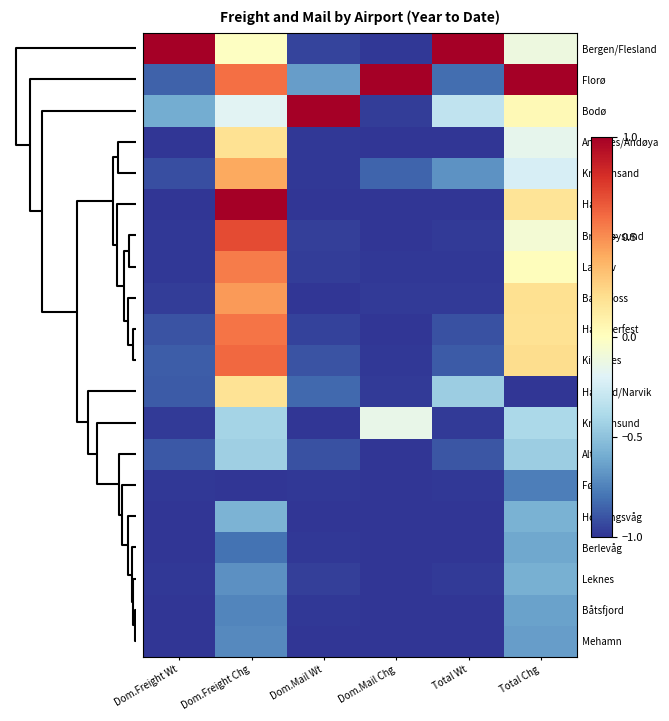

Reading right to left, extract all data points from this chart.

Bergen/Flesland: Total Chg=-0.1	Total Wt=1.0	Dom.Mail Chg=-1.0	Dom.Mail Wt=-1.0	Dom.Freight Chg=-0.0	Dom.Freight Wt=1.0
Florø: Total Chg=1.0	Total Wt=-0.8	Dom.Mail Chg=1.0	Dom.Mail Wt=-0.7	Dom.Freight Chg=0.6	Dom.Freight Wt=-0.9
Bodø: Total Chg=0.0	Total Wt=-0.3	Dom.Mail Chg=-1.0	Dom.Mail Wt=1.0	Dom.Freight Chg=-0.2	Dom.Freight Wt=-0.6
Andenes/Andøya: Total Chg=-0.2	Total Wt=-1.0	Dom.Mail Chg=-1.0	Dom.Mail Wt=-1.0	Dom.Freight Chg=0.2	Dom.Freight Wt=-1.0
Kristiansand: Total Chg=-0.2	Total Wt=-0.7	Dom.Mail Chg=-0.8	Dom.Mail Wt=-1.0	Dom.Freight Chg=0.4	Dom.Freight Wt=-0.9
Hasvik: Total Chg=0.2	Total Wt=-1.0	Dom.Mail Chg=-1.0	Dom.Mail Wt=-1.0	Dom.Freight Chg=1.0	Dom.Freight Wt=-1.0
Brønnøysund: Total Chg=-0.1	Total Wt=-1.0	Dom.Mail Chg=-1.0	Dom.Mail Wt=-1.0	Dom.Freight Chg=0.7	Dom.Freight Wt=-1.0
Lakselv: Total Chg=0.0	Total Wt=-1.0	Dom.Mail Chg=-1.0	Dom.Mail Wt=-1.0	Dom.Freight Chg=0.6	Dom.Freight Wt=-1.0
Bardufoss: Total Chg=0.2	Total Wt=-1.0	Dom.Mail Chg=-1.0	Dom.Mail Wt=-1.0	Dom.Freight Chg=0.5	Dom.Freight Wt=-1.0
Hammerfest: Total Chg=0.2	Total Wt=-0.9	Dom.Mail Chg=-1.0	Dom.Mail Wt=-1.0	Dom.Freight Chg=0.6	Dom.Freight Wt=-0.9
Kirkenes: Total Chg=0.2	Total Wt=-0.9	Dom.Mail Chg=-1.0	Dom.Mail Wt=-0.9	Dom.Freight Chg=0.6	Dom.Freight Wt=-0.9
Harstad/Narvik: Total Chg=-1.0	Total Wt=-0.5	Dom.Mail Chg=-1.0	Dom.Mail Wt=-0.8	Dom.Freight Chg=0.2	Dom.Freight Wt=-0.9
Kristiansund: Total Chg=-0.4	Total Wt=-1.0	Dom.Mail Chg=-0.1	Dom.Mail Wt=-1.0	Dom.Freight Chg=-0.4	Dom.Freight Wt=-1.0
Alta: Total Chg=-0.4	Total Wt=-0.9	Dom.Mail Chg=-1.0	Dom.Mail Wt=-0.9	Dom.Freight Chg=-0.4	Dom.Freight Wt=-0.9
Førde: Total Chg=-0.8	Total Wt=-1.0	Dom.Mail Chg=-1.0	Dom.Mail Wt=-1.0	Dom.Freight Chg=-1.0	Dom.Freight Wt=-1.0
Honningsvåg: Total Chg=-0.6	Total Wt=-1.0	Dom.Mail Chg=-1.0	Dom.Mail Wt=-1.0	Dom.Freight Chg=-0.6	Dom.Freight Wt=-1.0
Berlevåg: Total Chg=-0.6	Total Wt=-1.0	Dom.Mail Chg=-1.0	Dom.Mail Wt=-1.0	Dom.Freight Chg=-0.8	Dom.Freight Wt=-1.0
Leknes: Total Chg=-0.6	Total Wt=-1.0	Dom.Mail Chg=-1.0	Dom.Mail Wt=-1.0	Dom.Freight Chg=-0.7	Dom.Freight Wt=-1.0
Båtsfjord: Total Chg=-0.6	Total Wt=-1.0	Dom.Mail Chg=-1.0	Dom.Mail Wt=-1.0	Dom.Freight Chg=-0.7	Dom.Freight Wt=-1.0
Mehamn: Total Chg=-0.6	Total Wt=-1.0	Dom.Mail Chg=-1.0	Dom.Mail Wt=-1.0	Dom.Freight Chg=-0.7	Dom.Freight Wt=-1.0